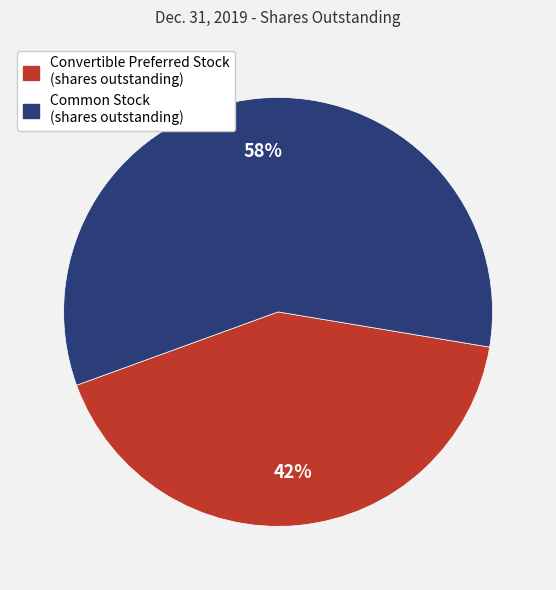

Do Convertible Preferred Stock (shares outstanding) and Common Stock (shares outstanding) together represent more than half of the pie?

Yes